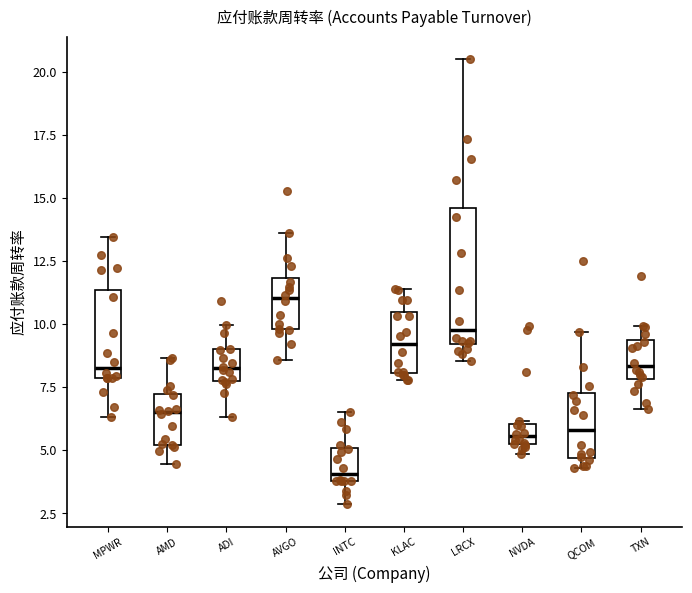

Where does the median line of the box for NVDA sit on the y-axis? The values are not printed on the chart, so give them approximately, as read against the axis.

5.5